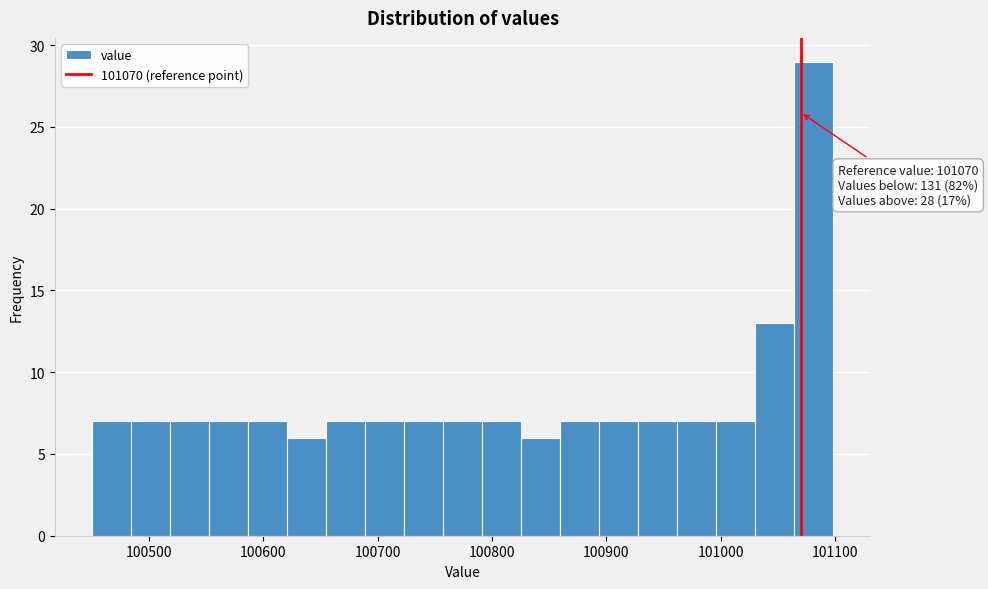

Around what value on the x-axis is the tallest bar? Give the approximate position of its centre, as read against the axis.

101080